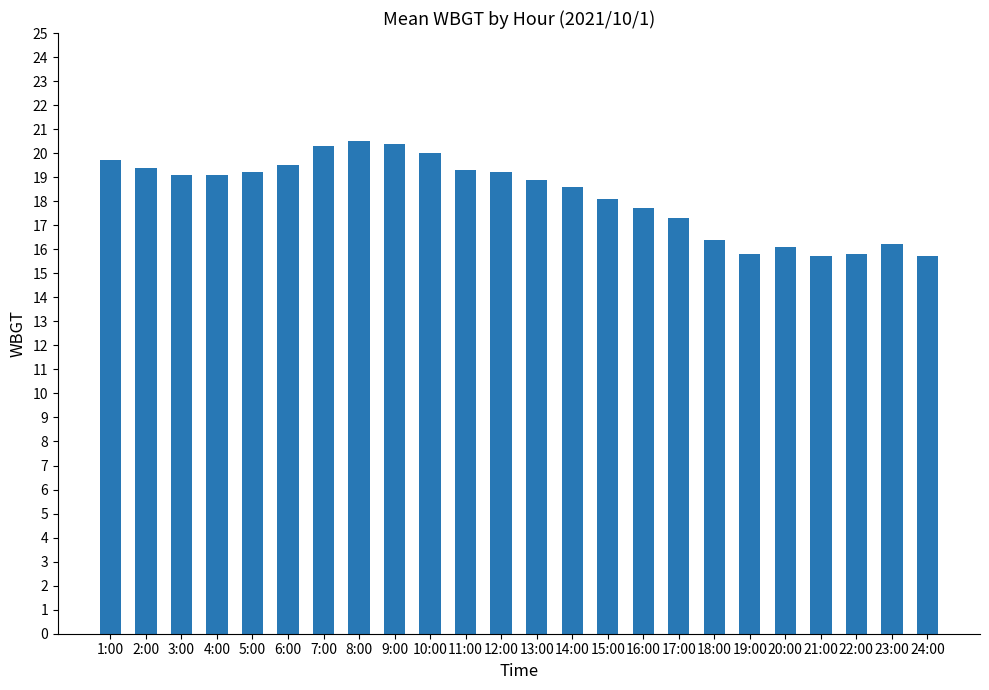

How many data points does each series have?

24